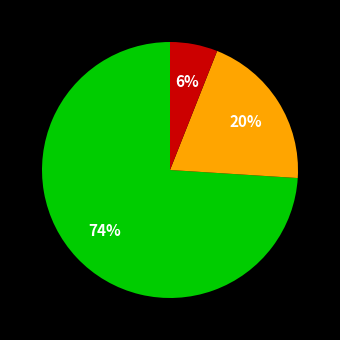

To the nearest percent, what is the average slice percentage?

33%